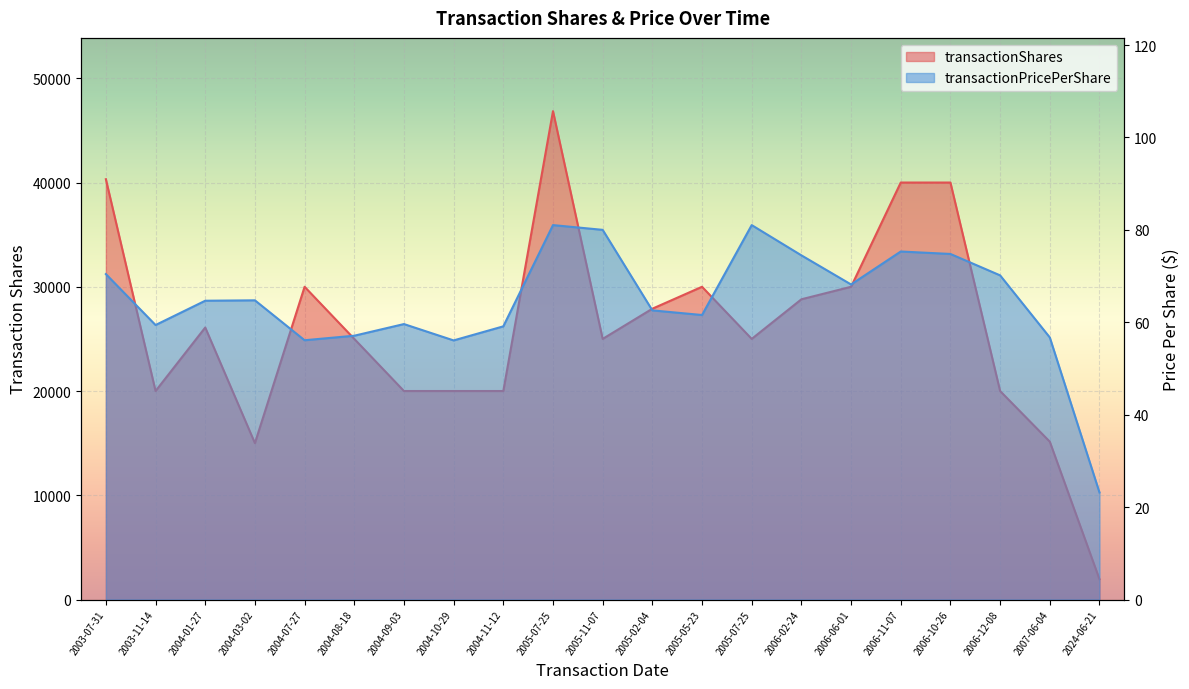

Which series has the largest total across all categories?

transactionShares